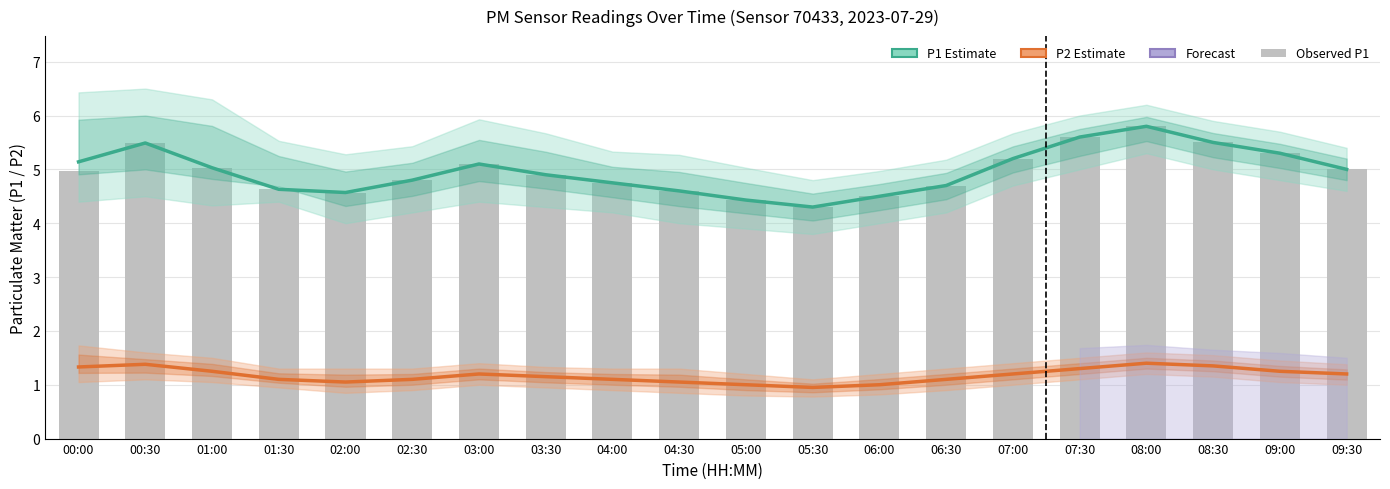

What is the value of the P1 Estimate bar at the 11th from the left?

4.4